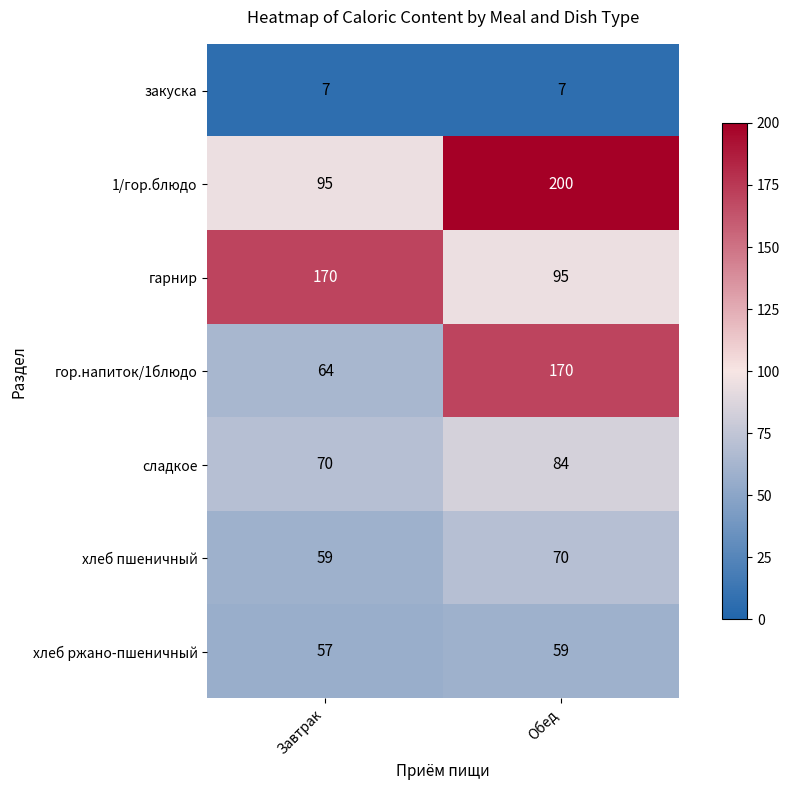

Count the number of data series in this chart.

7